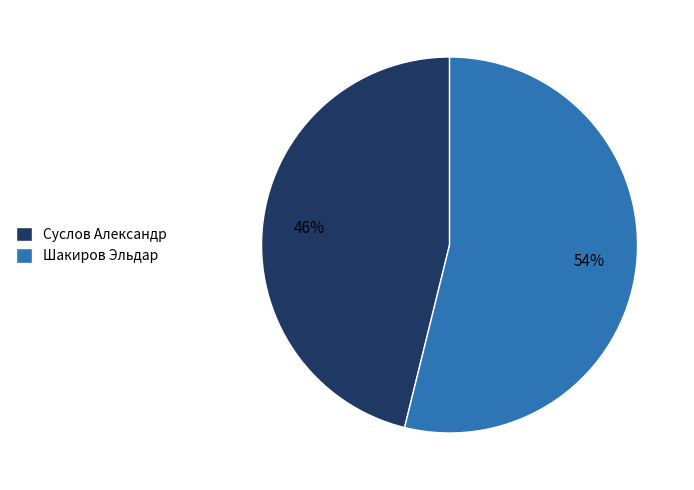

Do Суслов Александр and Шакиров Эльдар together represent more than half of the pie?

Yes